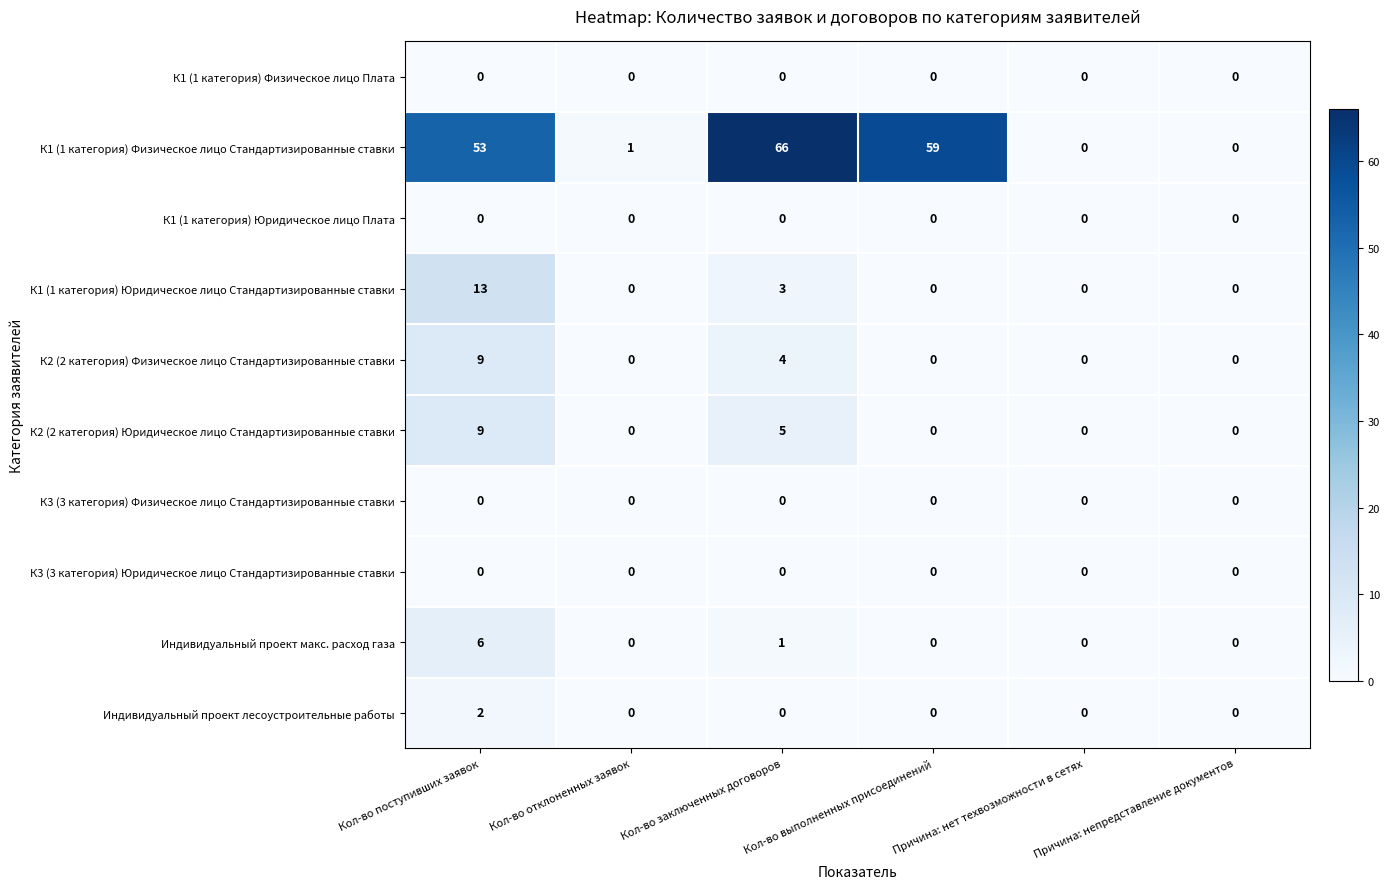

True or false: К2 (2 категория) Физическое лицо Стандартизированные ставки has a value of 0 at Кол-во выполненных присоединений.

True